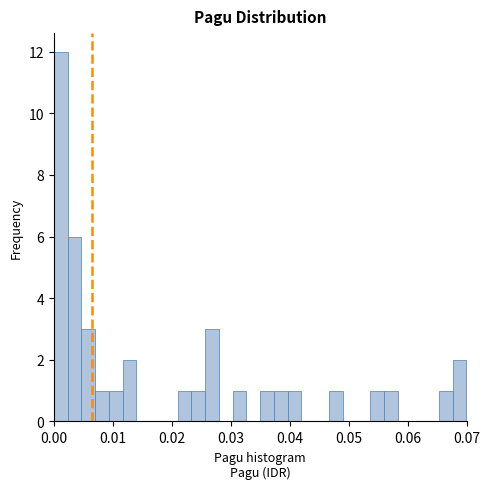

Around what value on the x-axis is the tallest bar? Give the approximate position of its centre, as read against the axis.

0.001